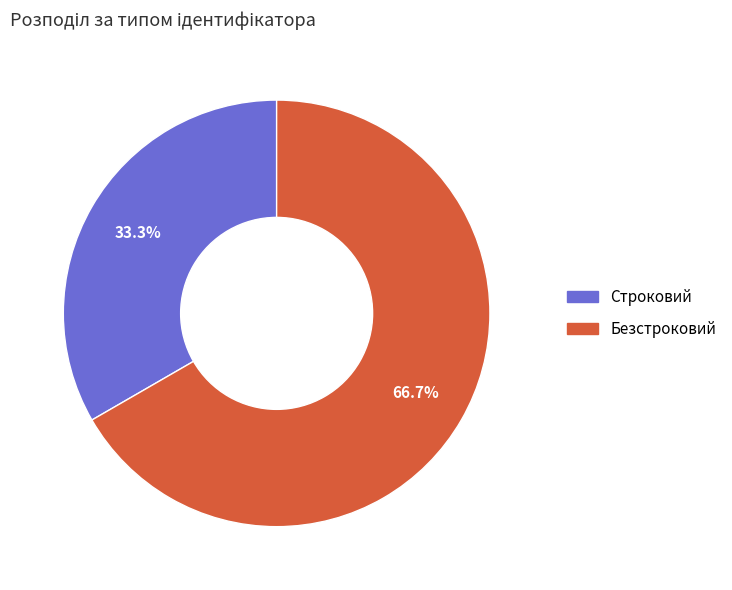

Is there any slice that represents more than half of the pie?

Yes